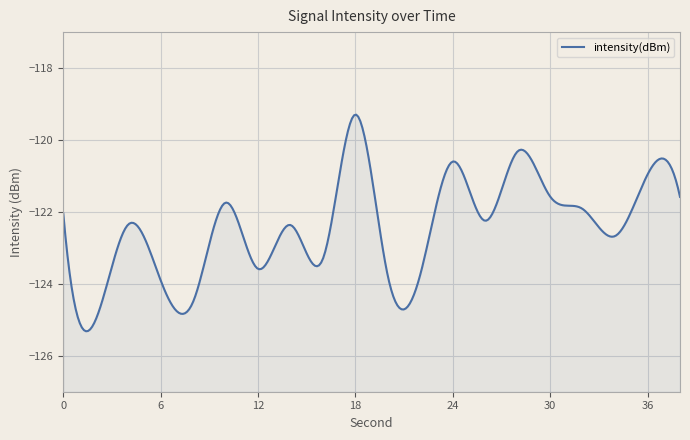

List the labels in order of value, smallest first.

2, 8, 6, 20, 22, 12, 16, 34, 14, 4, 26, 0, 32, 10, 38, 30, 36, 24, 28, 18